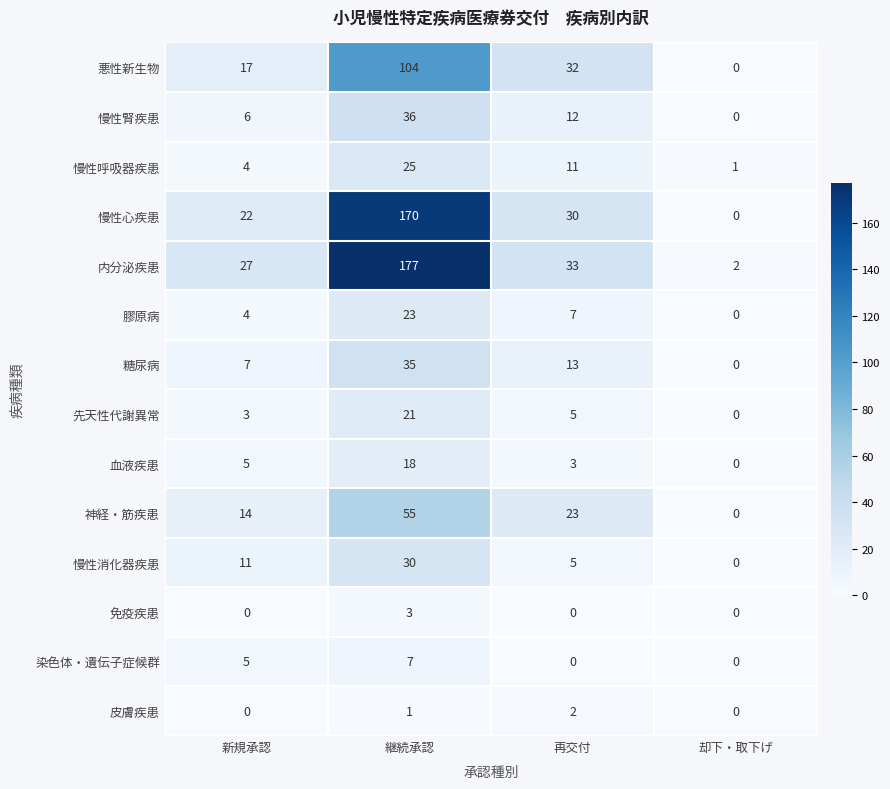

The 悪性新生物 series shows 22 at 継続承認. True or false?

False